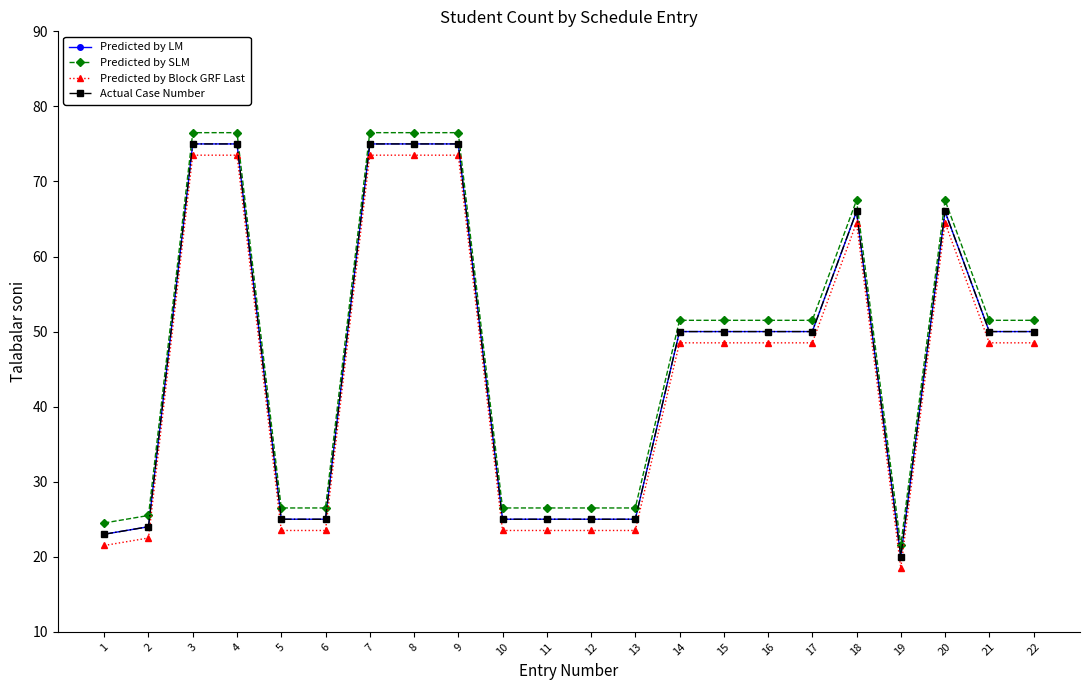

What is the value of the Predicted by LM point at the 14th from the left?

50.0